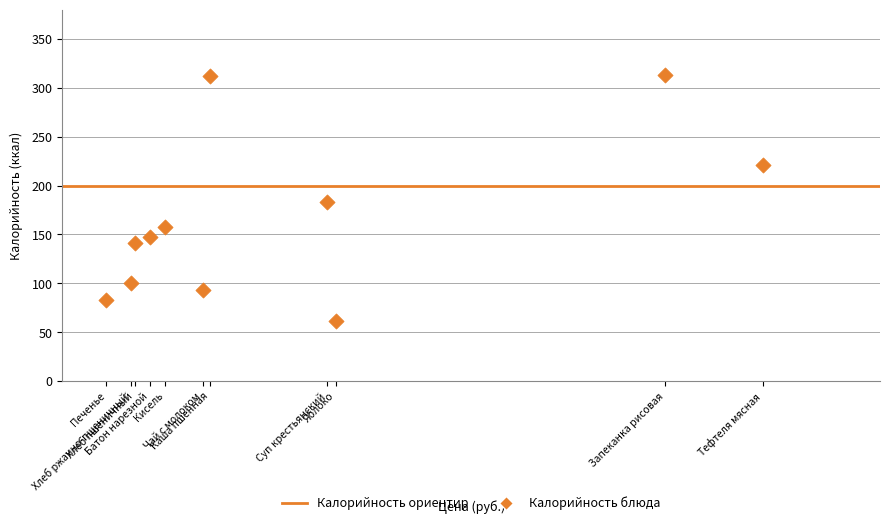

What is the range of Y values (max minus min)?

252